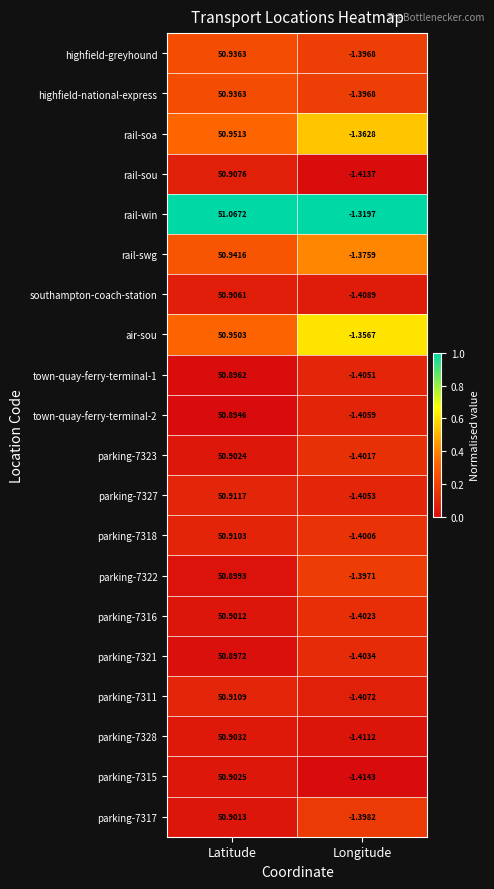

Between Latitude and Longitude, which series saw the biggest shift?

rail-win